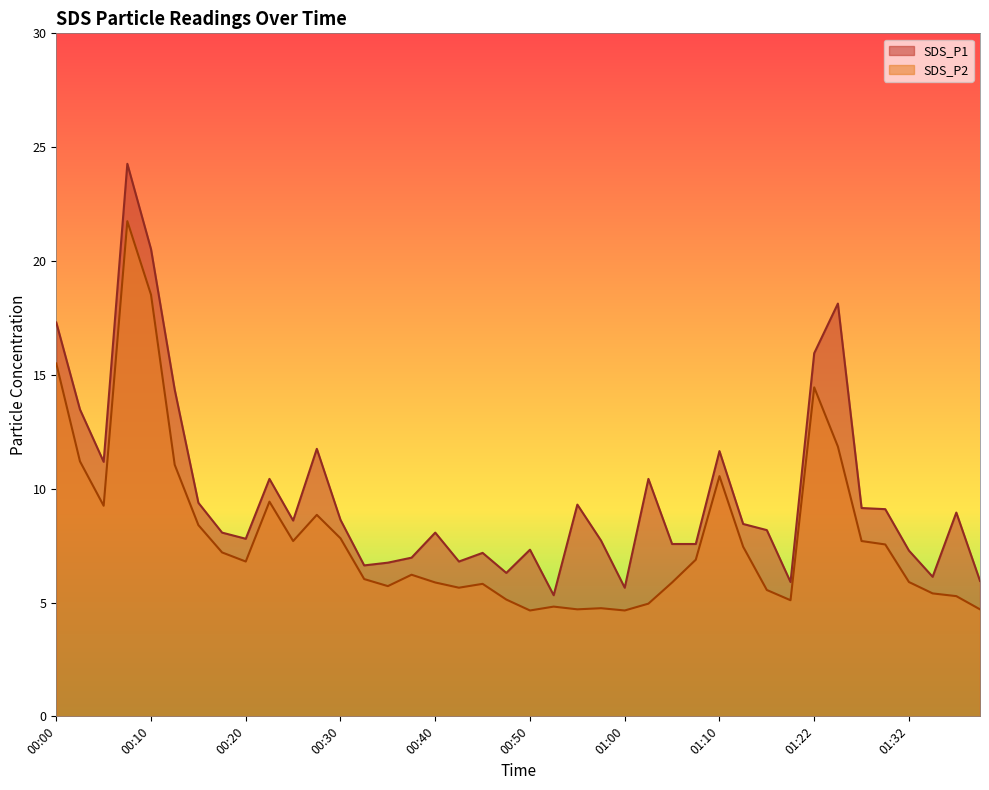

What is the difference between the maximum and second lowest values in the SDS_P1 series?

18.6